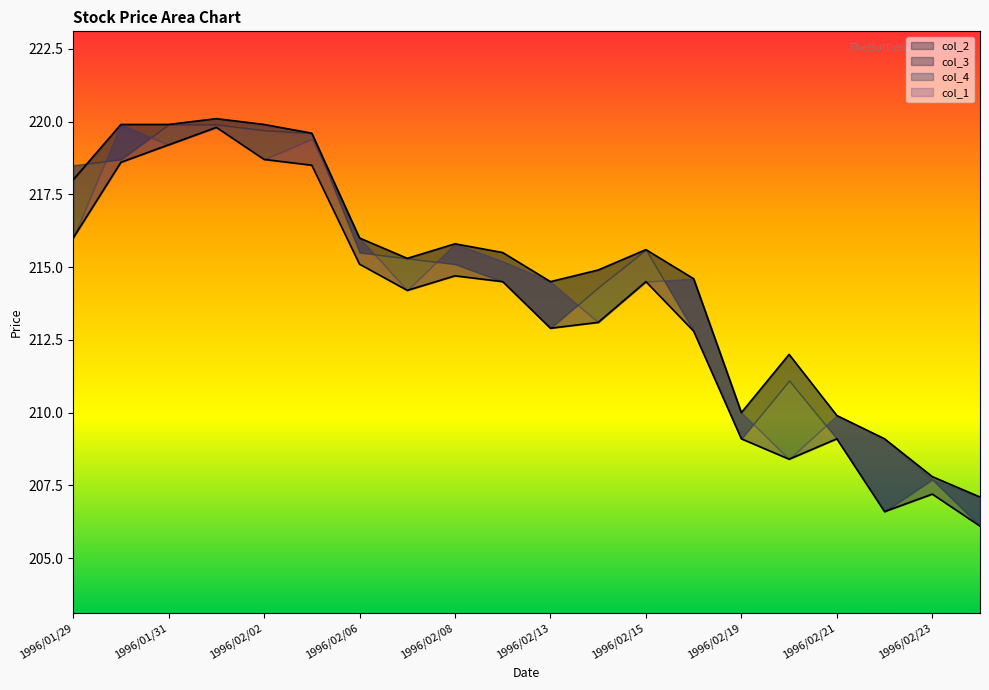

Where does the col_2 series first go above 214?

1996/01/29